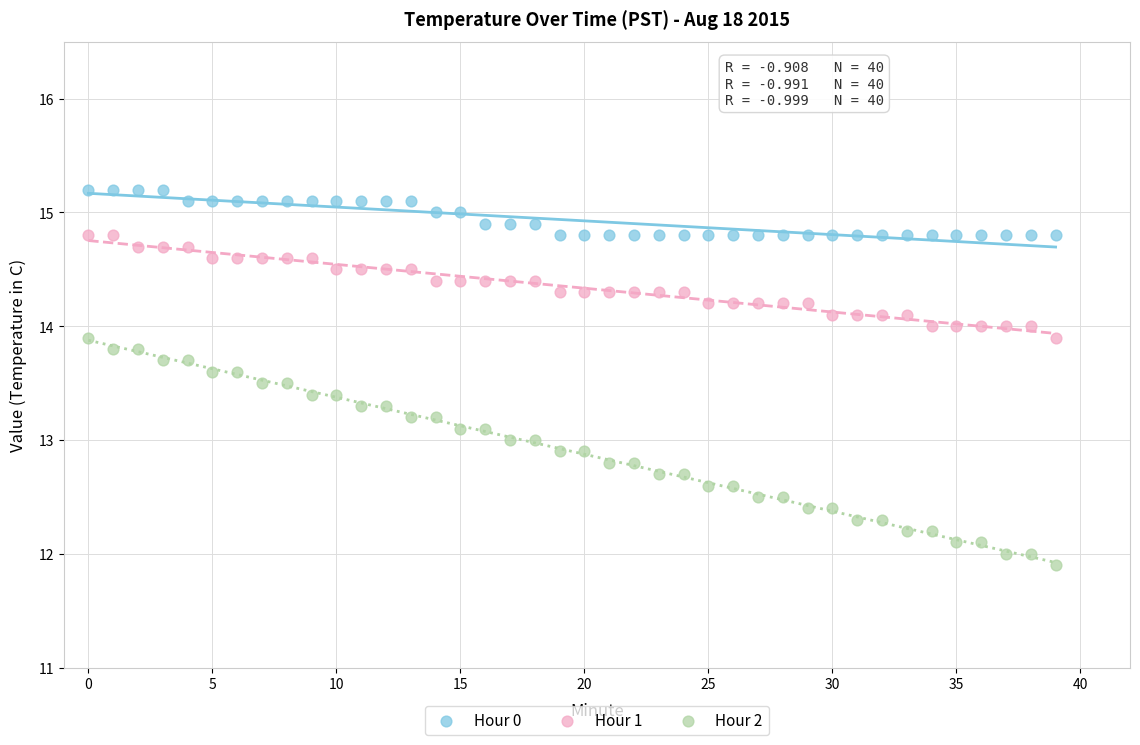

Which series reaches the maximum Y coordinate?

Hour 0